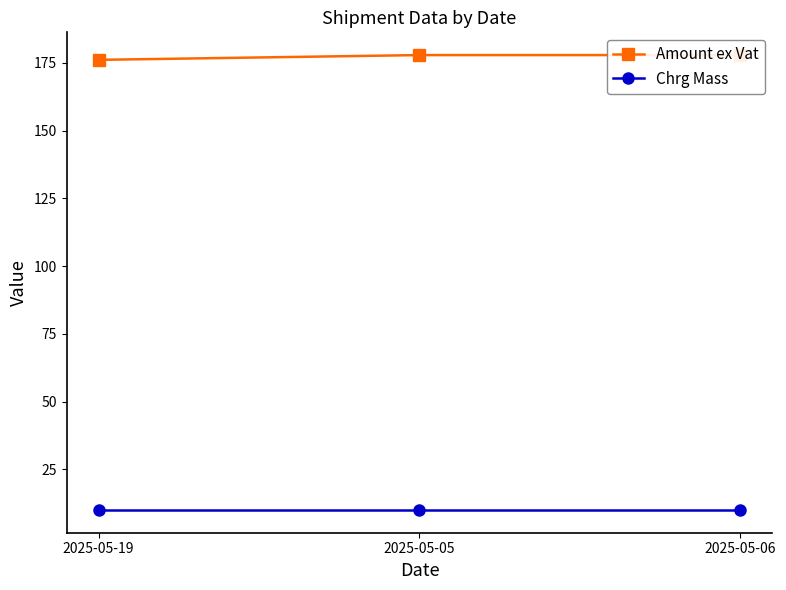

What is the value of the Amount ex Vat point at the 3rd from the left?

177.9